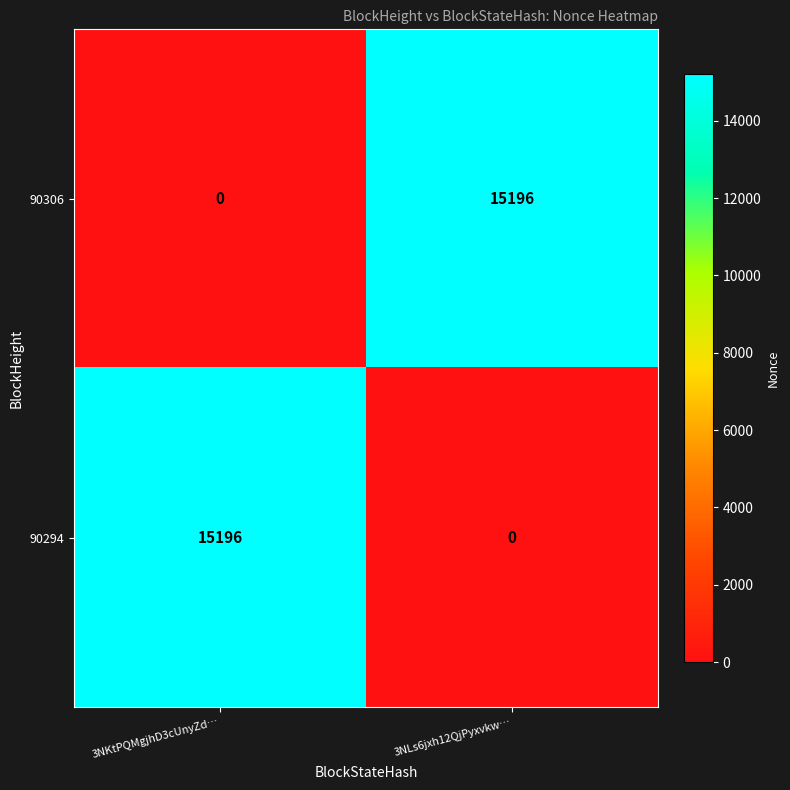

List the labels in order of 90294 value, largest first.

3NKtPQMgjhD3cUnyZd…, 3NLs6jxh12QjPyxvkw…